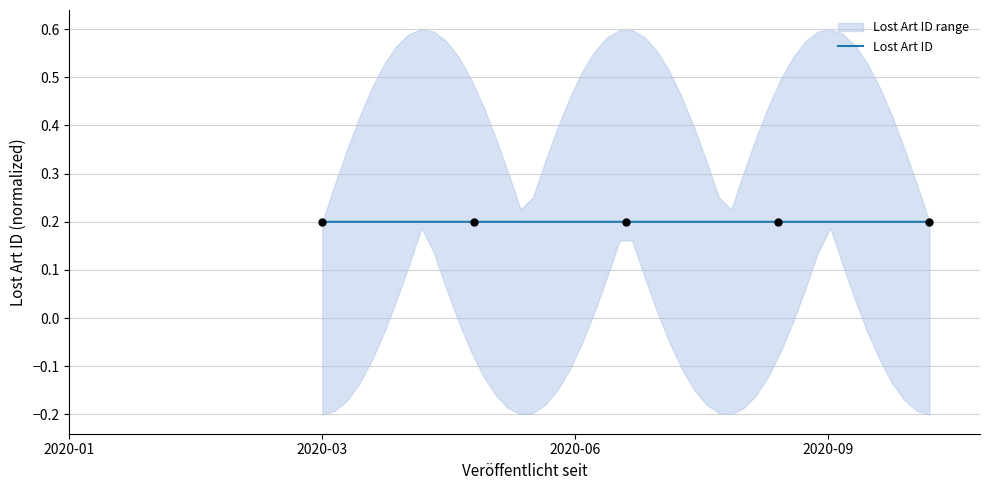

Which has a higher value, 2020-03-31 or 2020-03-31?

2020-03-31